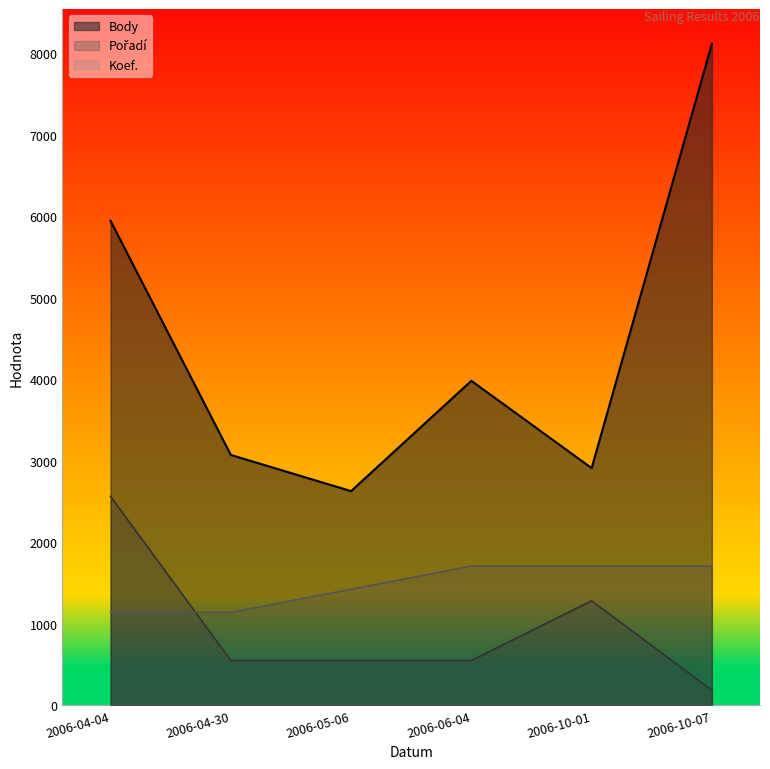

Is it true that Body equals 1903.0 at 2006-04-30?

False